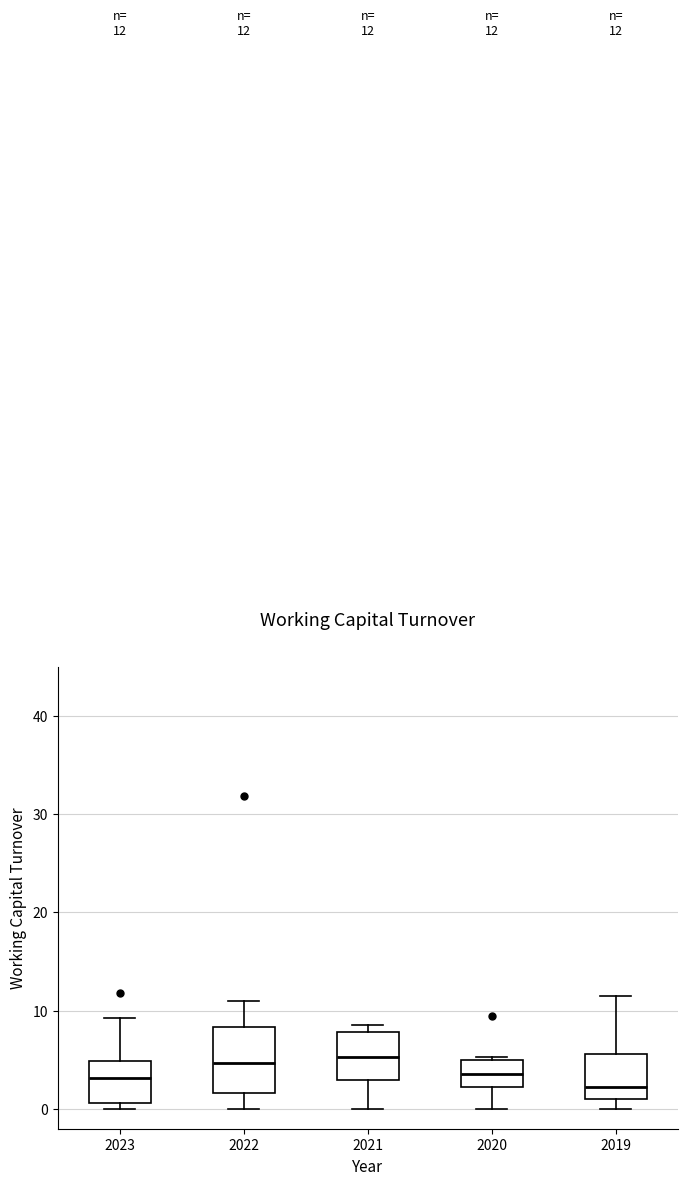

Which box is the tallest, from its lower edge to its upper edge?

2022